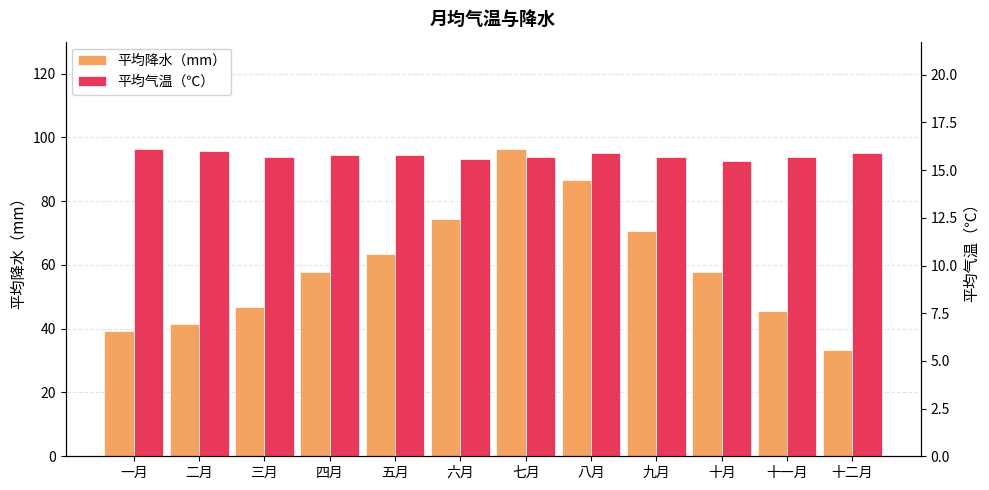

The 平均降水（mm） series shows 20.1 at 四月. True or false?

False